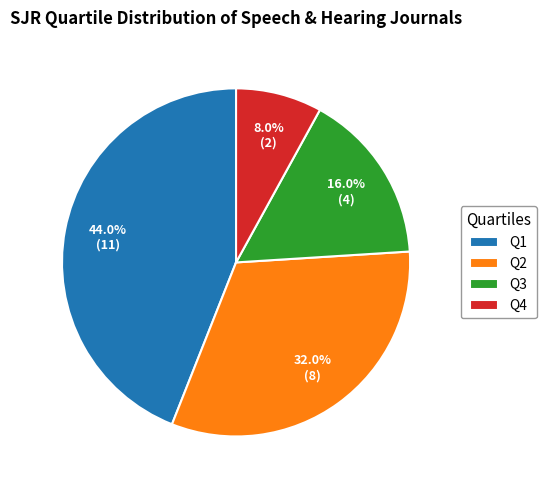

To the nearest percent, what percentage of the pie is Q3?

16%